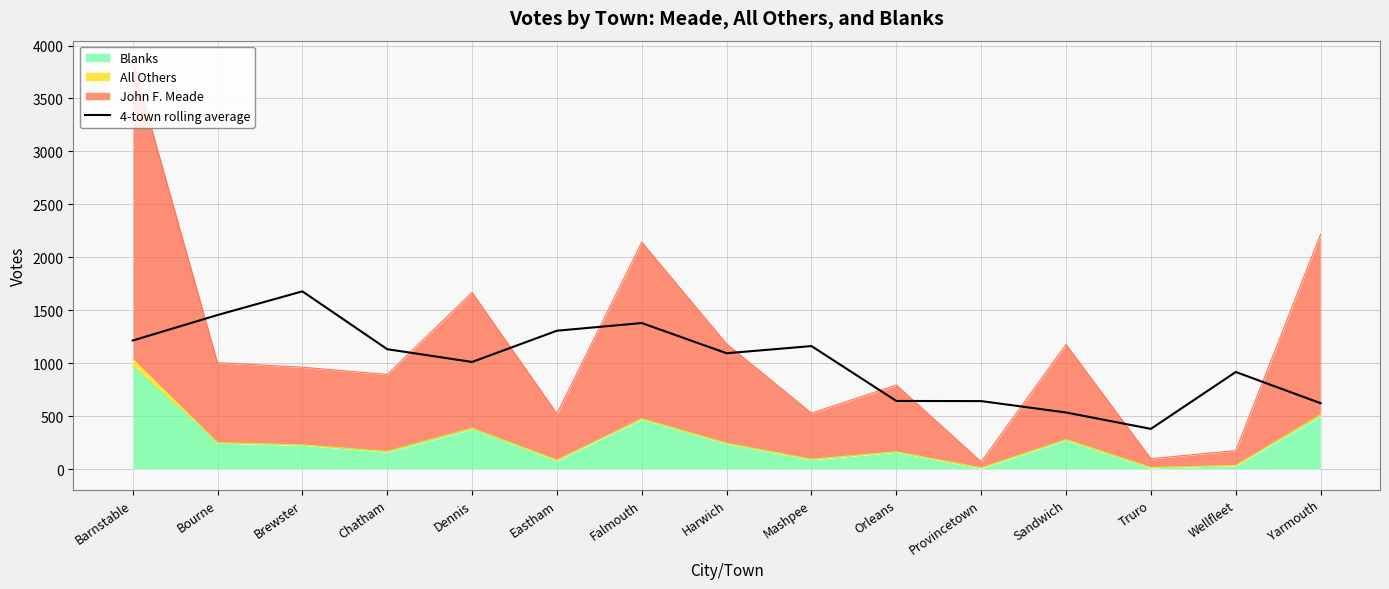

At which category does the chart reach its minimum across all series?

Truro